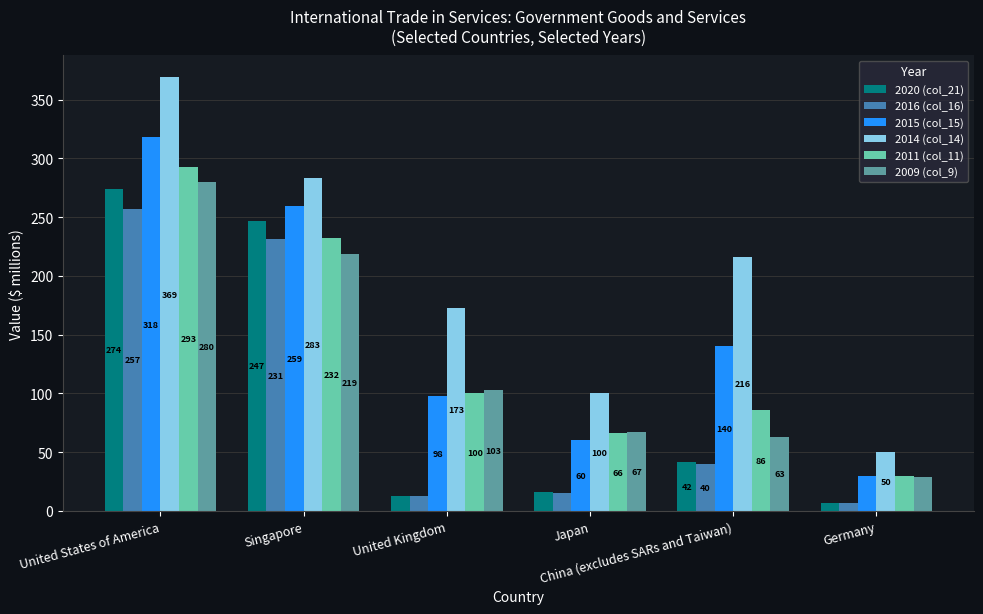

How many data points in 2009 (col_9) are less than 103?

3